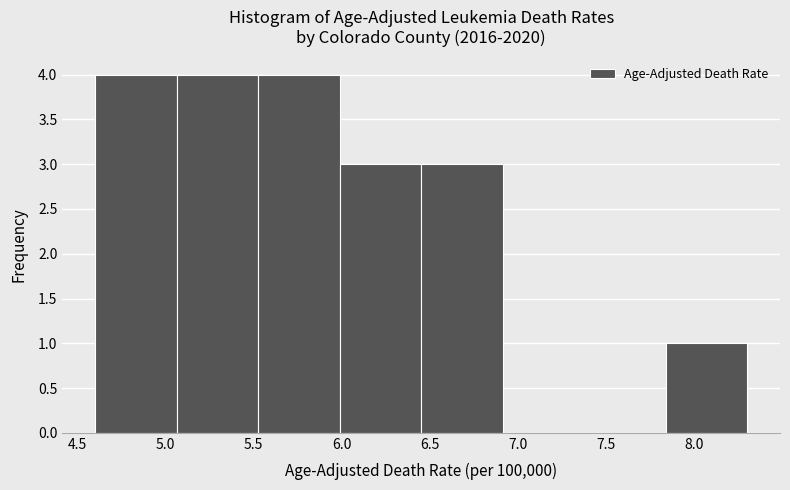

Reading left to right, list every bar in this chart as the range it spans on the x-axis followed by its height. Neither the bar edges nor the heights are printed on the chart, so give them approximately, as read against the axes.

4.60 to 5.05: 4
5.05 to 5.55: 4
5.55 to 6.00: 4
6.00 to 6.45: 3
6.45 to 6.90: 3
6.90 to 7.40: 0
7.40 to 7.85: 0
7.85 to 8.30: 1